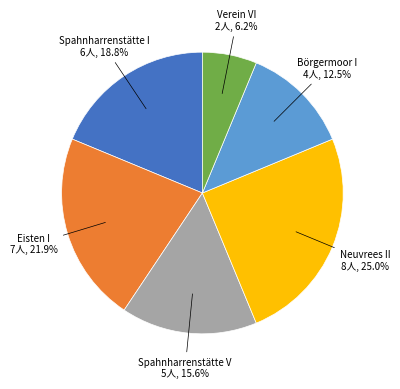

Between Spahnharrenstätte V and Neuvrees II, which is larger?

Neuvrees II